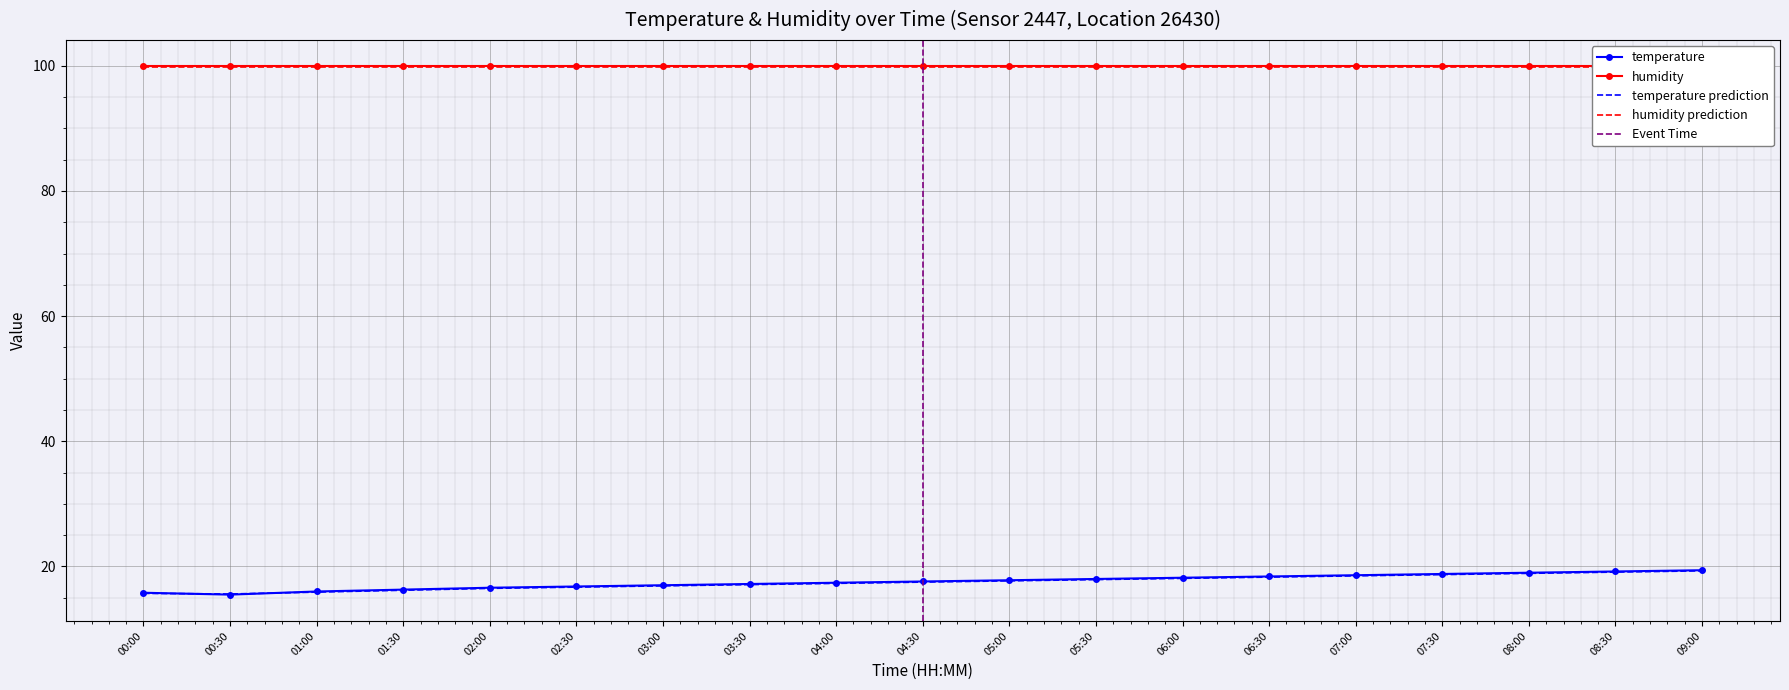

At which category does the chart reach its minimum across all series?

00:30